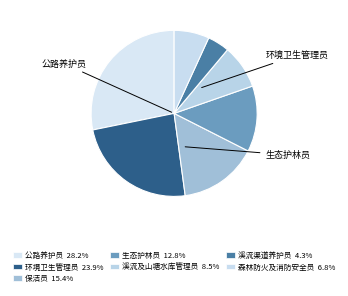

Count the number of slices in the pie.

7